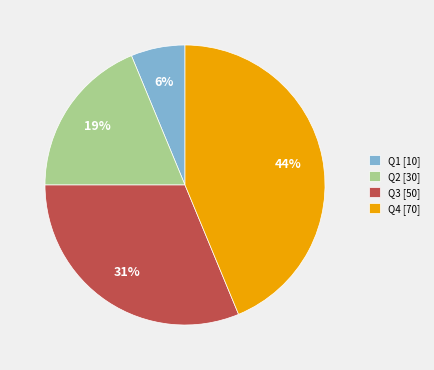

What is the smallest slice in the pie chart?

Q1